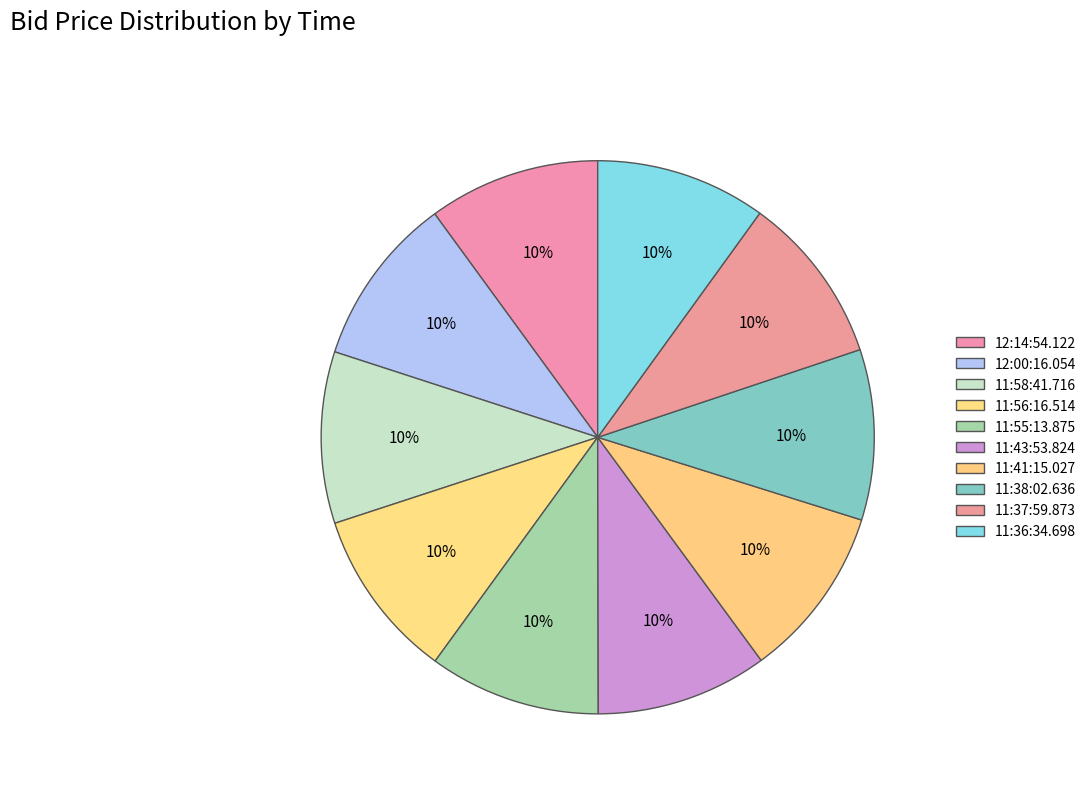

Count the number of slices in the pie.

10